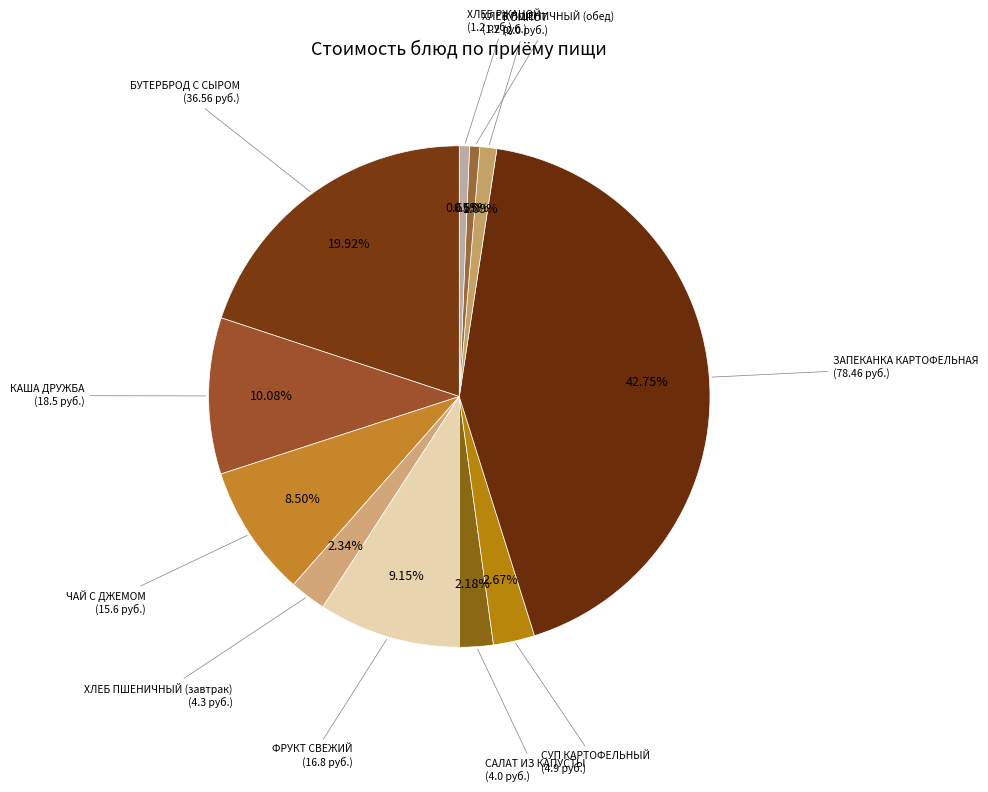

Is there any slice that represents more than half of the pie?

No